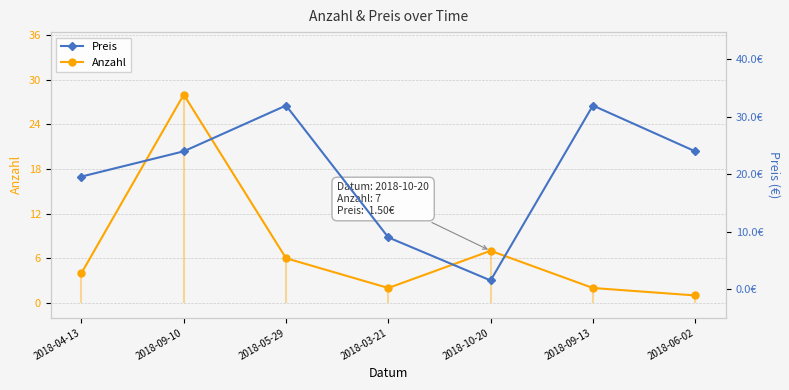

Which series has the largest total across all categories?

Preis